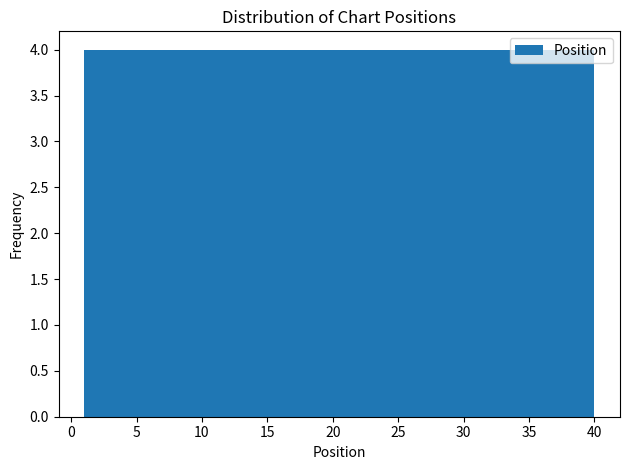

What is the height of the bar covering 24.4 to 28.3 on the x-axis? Neither the bar edges nor the heights are printed on the chart, so give them approximately, as read against the axes.

4